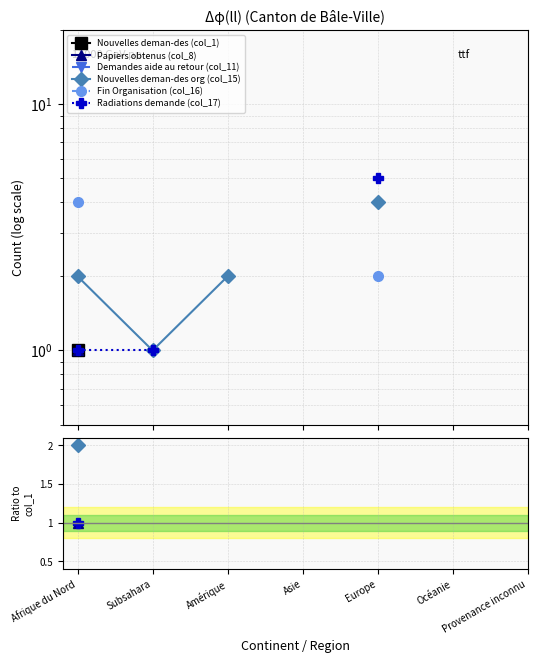

At which category is the sum across all series the highest?

Afrique du Nord